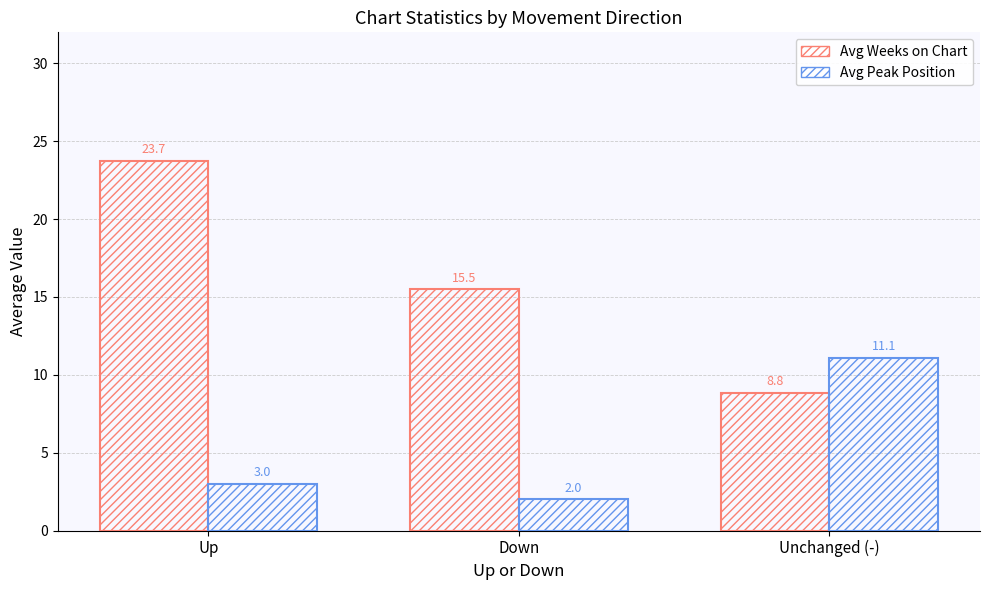

Which series has the largest range (max minus min)?

Avg Weeks on Chart